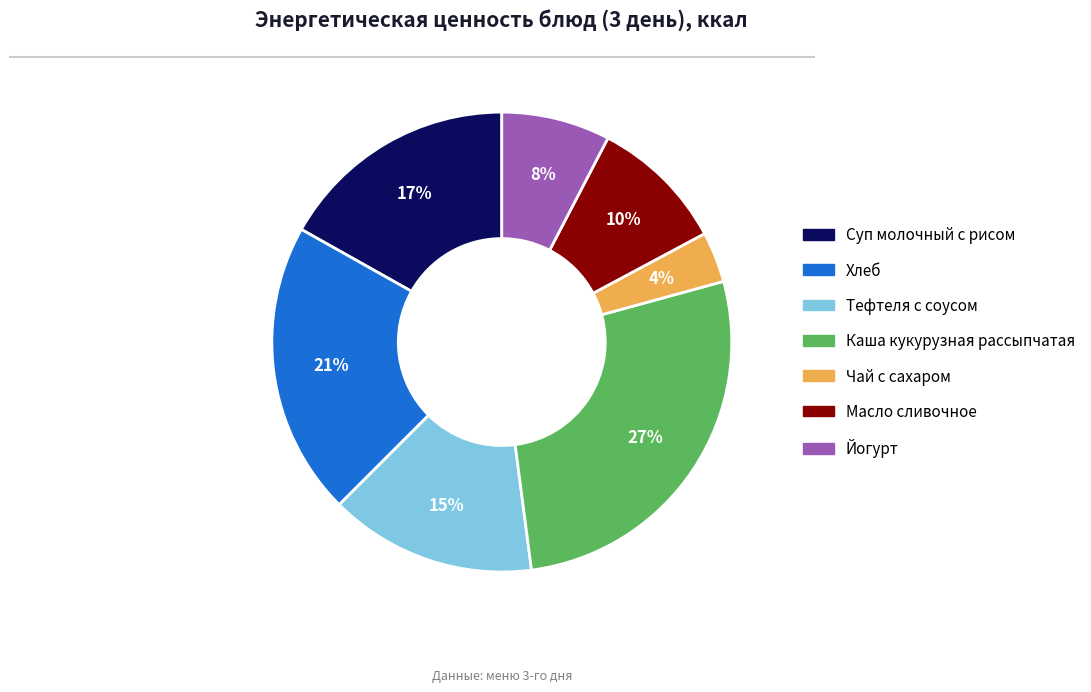

Which category has the biggest portion of the pie?

Каша кукурузная рассыпчатая